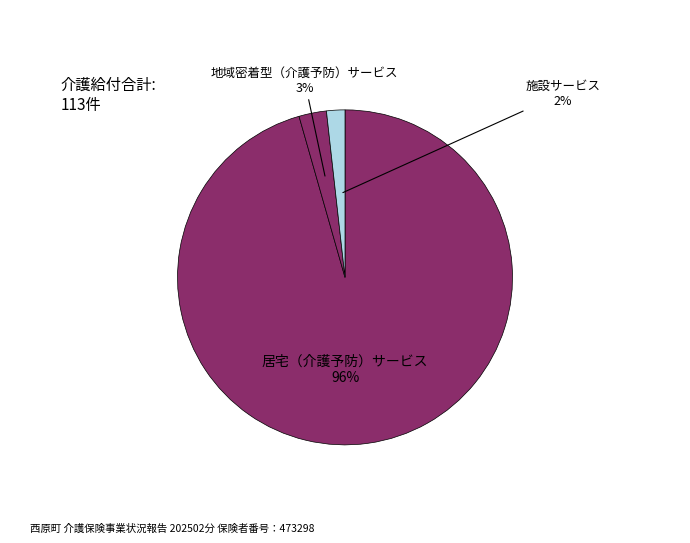

To the nearest percent, what is the average slice percentage?

33%